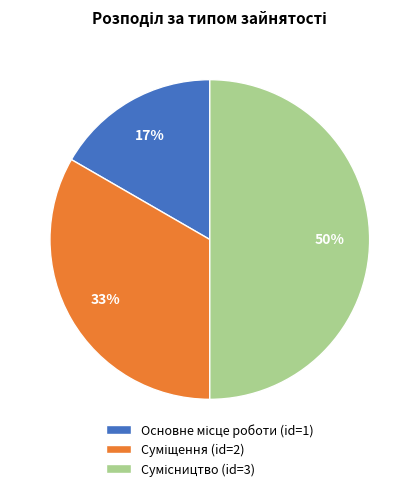

To the nearest percent, what is the average slice percentage?

33%